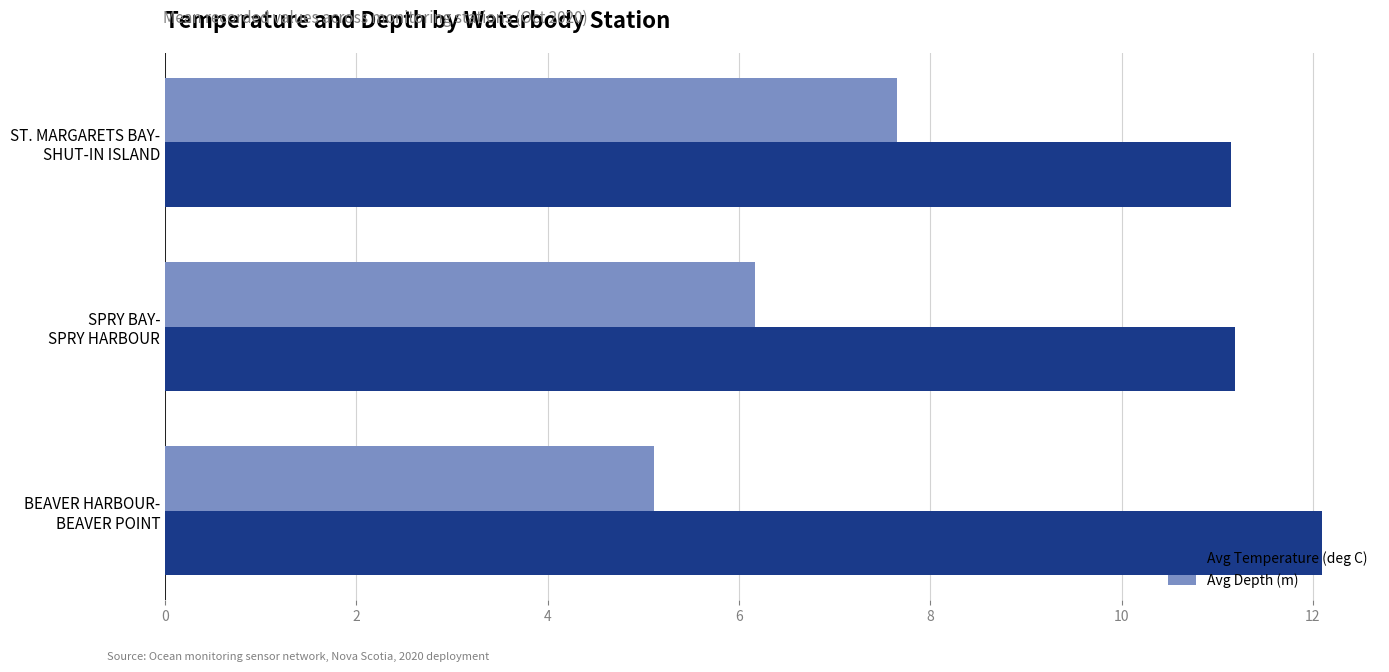

At how many categories does at least one series exceed 10?

3